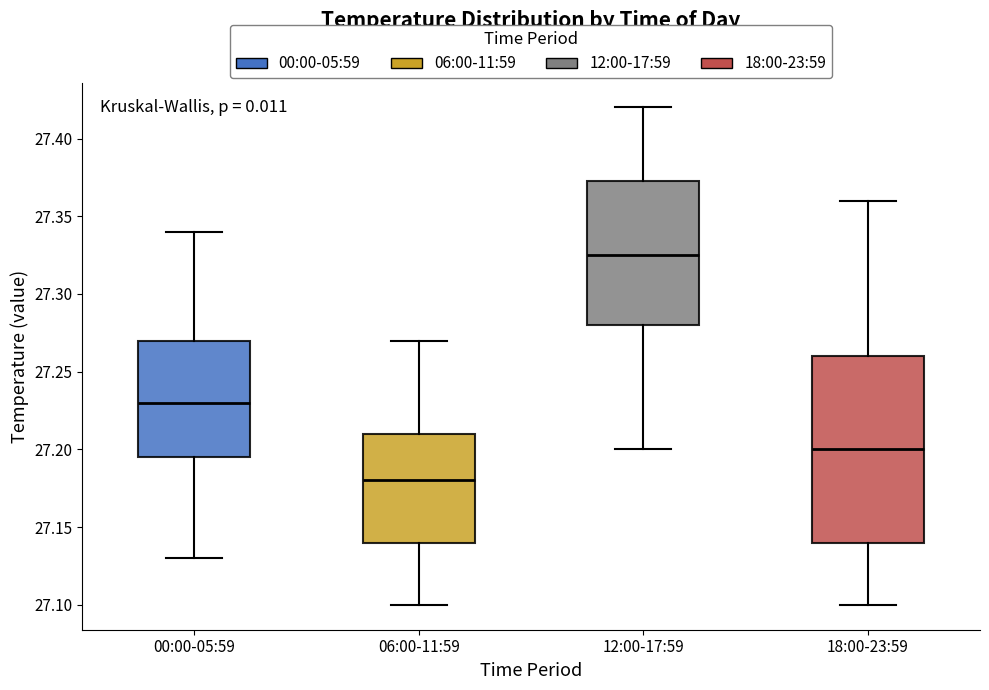

Which box is the tallest, from its lower edge to its upper edge?

18:00-23:59